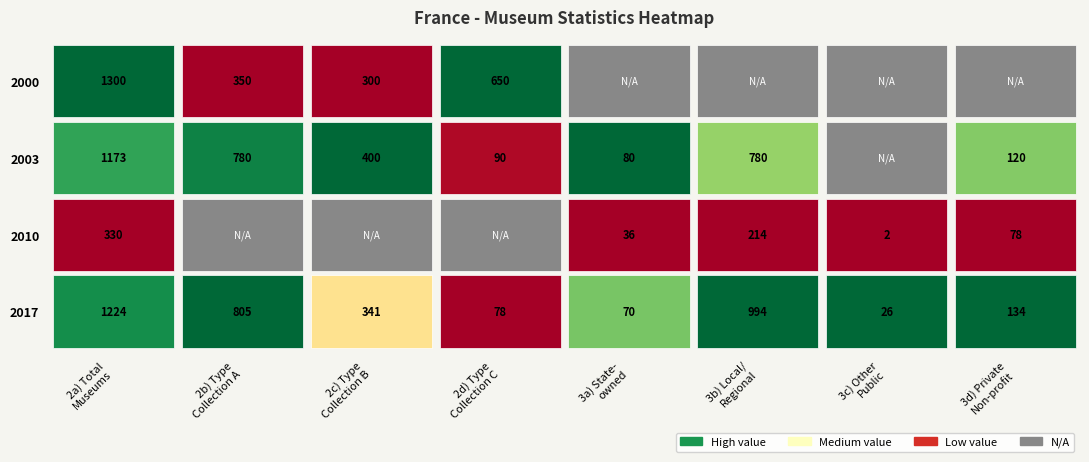

Rank the series at 2010 from highest to lowest value.

2003, 2017, 2000, 2010